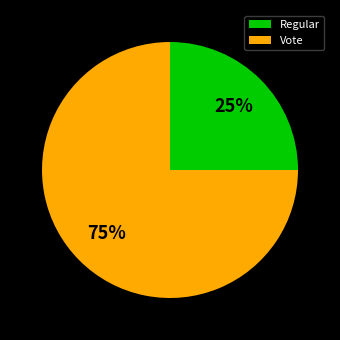

Which has a higher value, Regular or Vote?

Vote